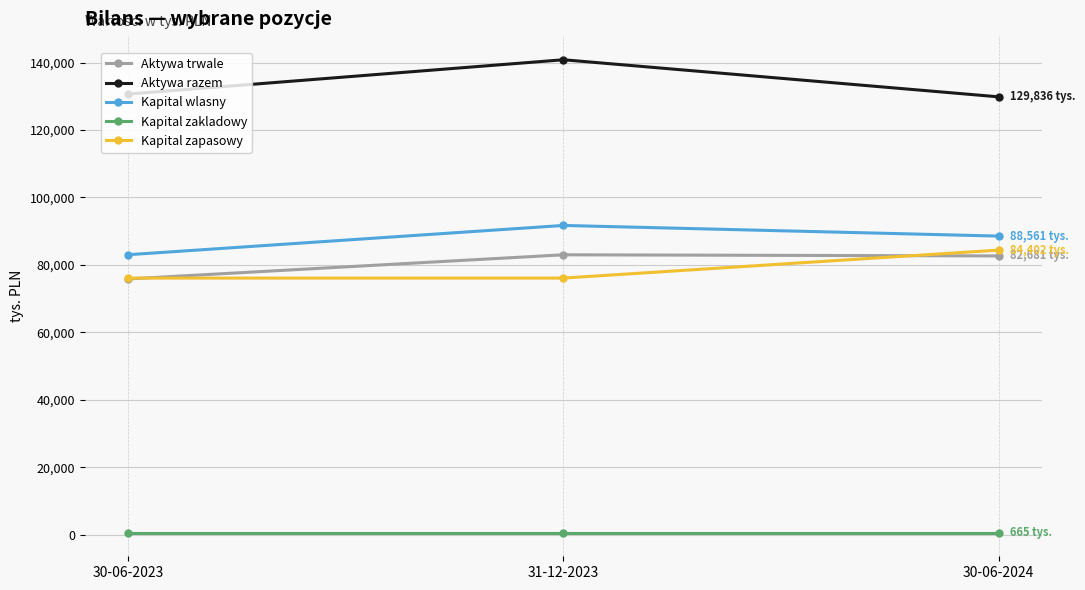

Between 30-06-2023 and 31-12-2023, which series saw the biggest shift?

Aktywa razem